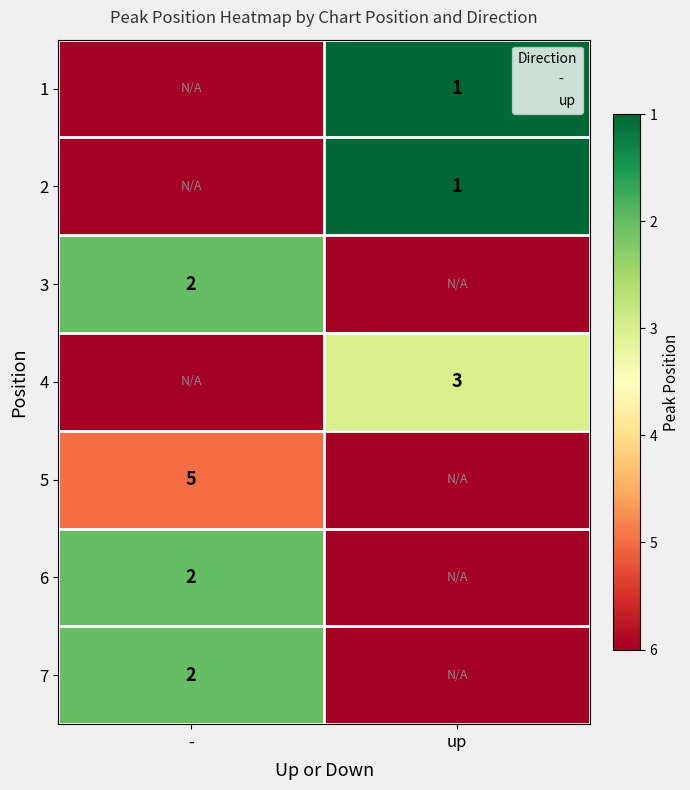

List the series in order of their peak value, highest first.

1, 2, 3, 4, 5, 6, 7